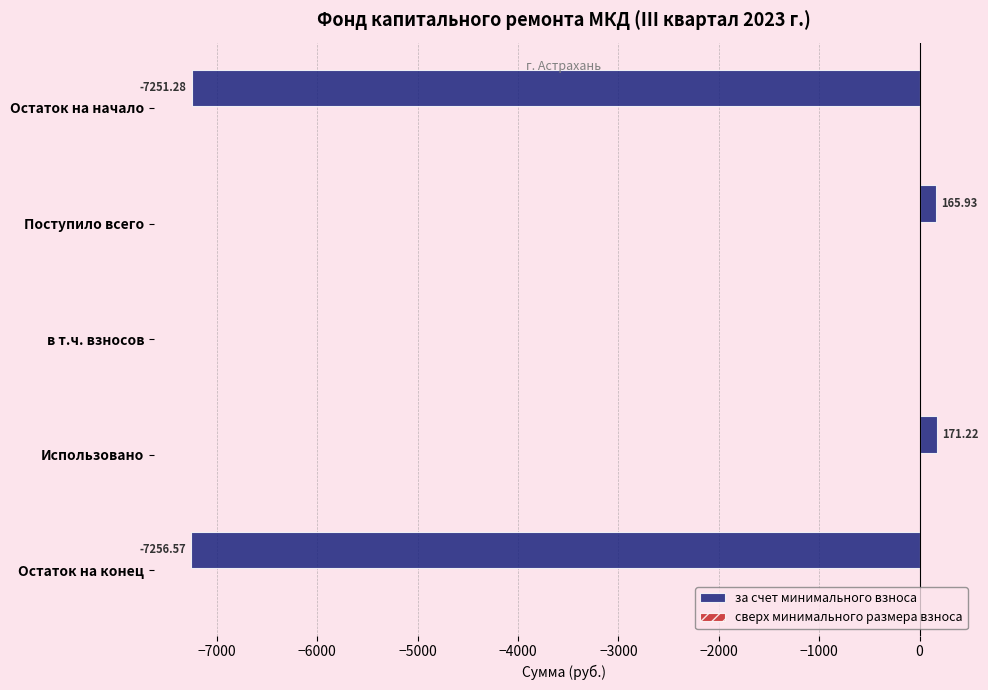

Where is the data nearest to the value -3542?

в т.ч. взносов